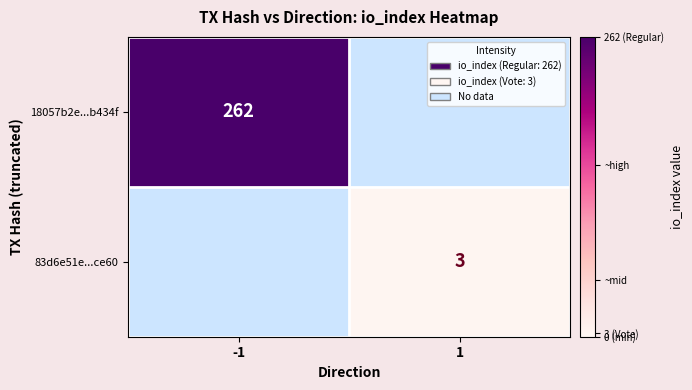

True or false: 18057b2e...b434f has a value of 262 at -1.

True